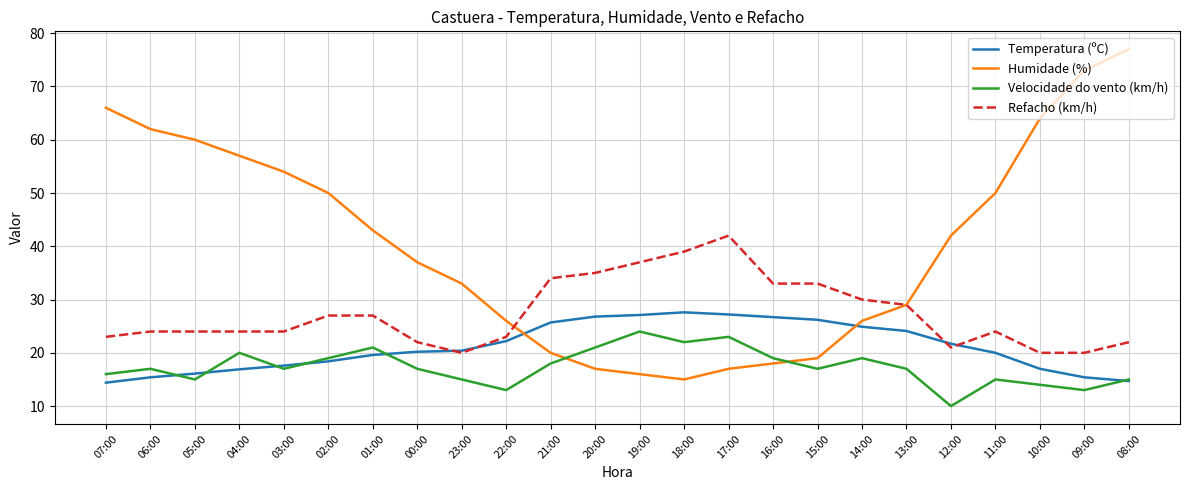

At which category is the sum across all series the highest?

08:00